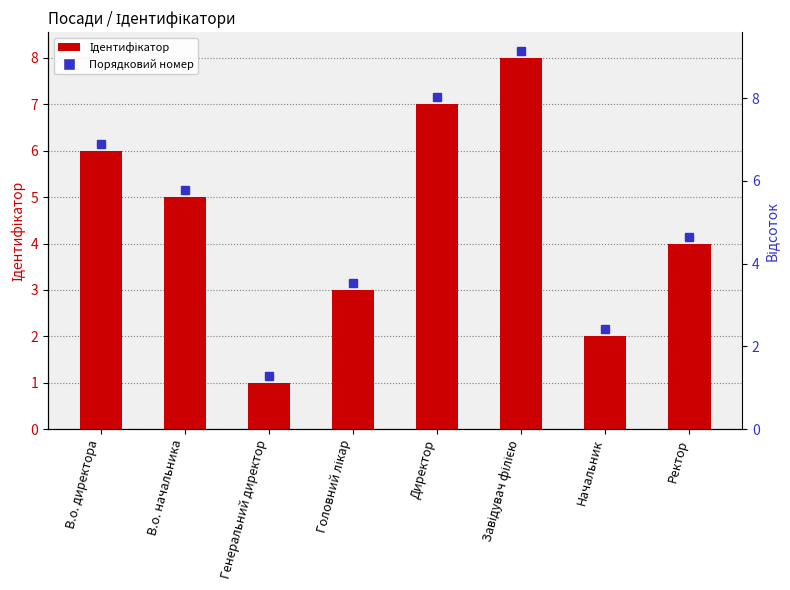

How many values are between 3 and 7?

5